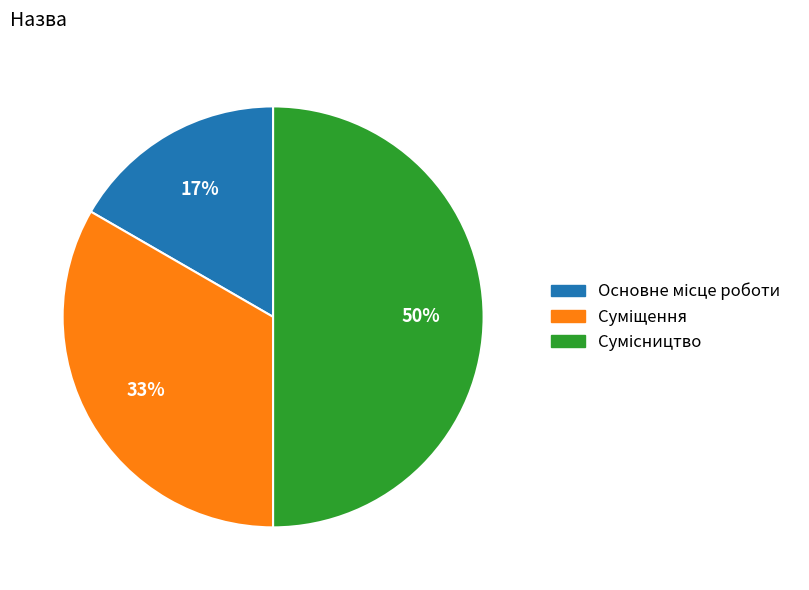

To the nearest percent, what is the average slice percentage?

33%